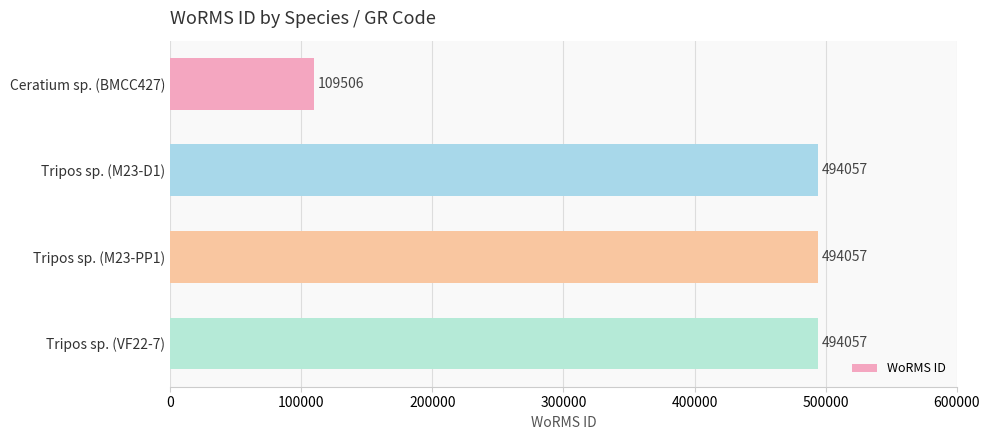

Does the chart contain any negative values?

No